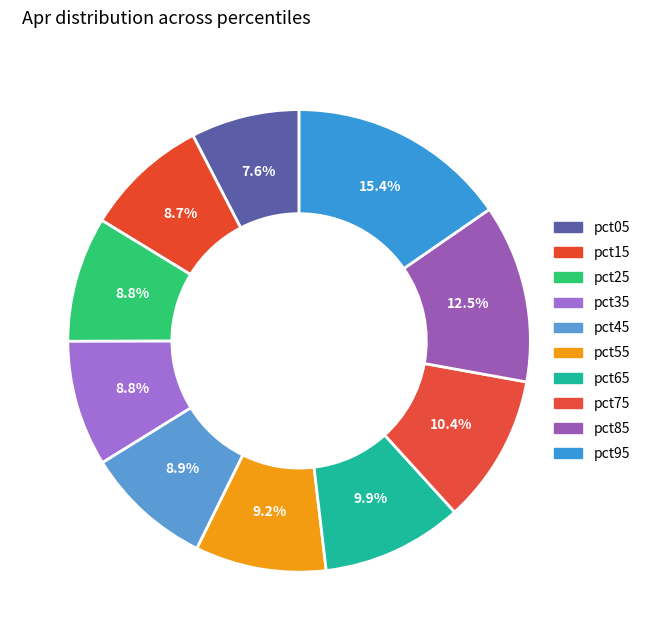

Is there a majority slice in this chart?

No